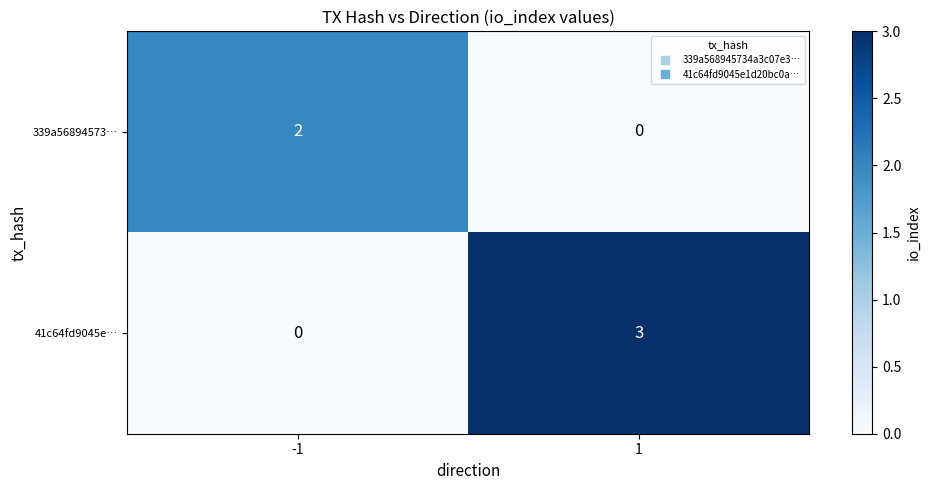

Count the number of categories in the chart.

2